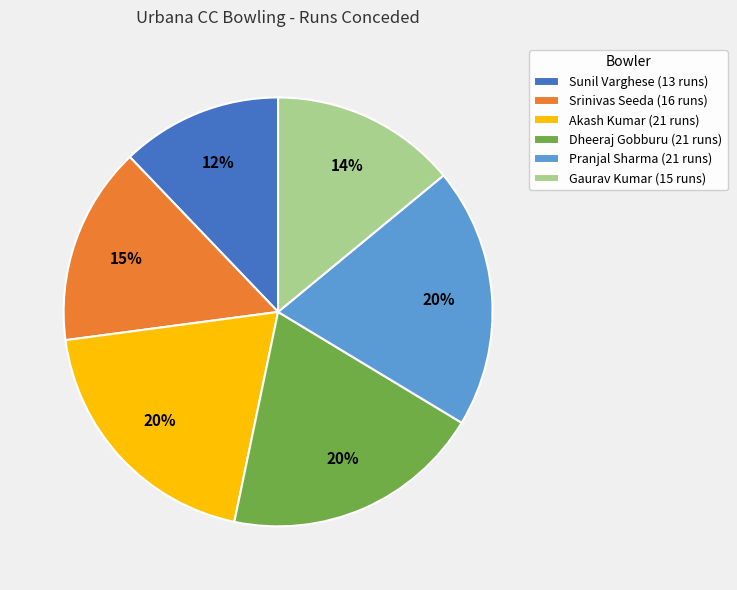

To the nearest percent, what percentage of the pie is Pranjal Sharma?

20%